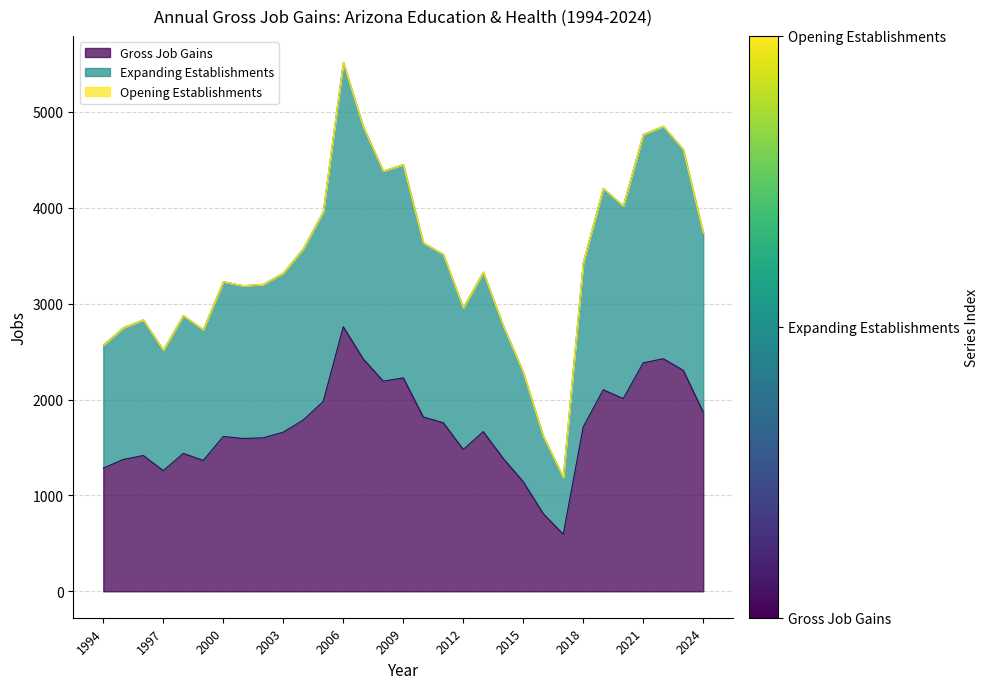

How many values in the Expanding Establishments series are below 3330?

15